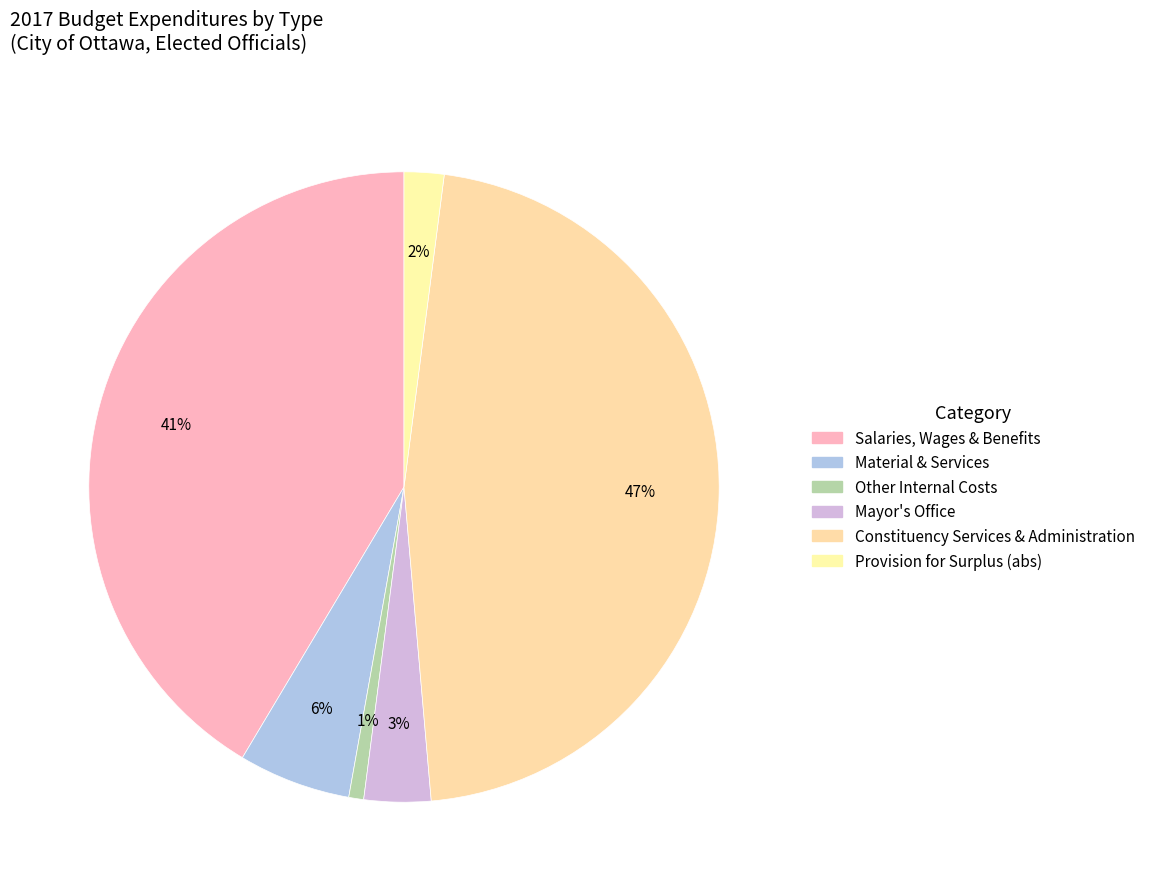

How many slices are in this pie chart?

6